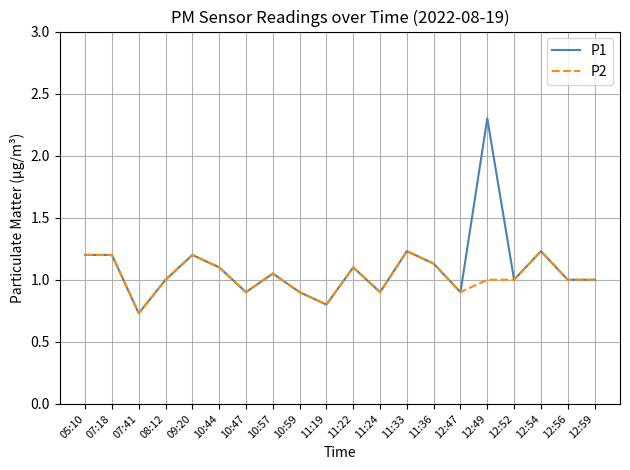

What is the difference between the highest and lowest values at 12:49?

1.3